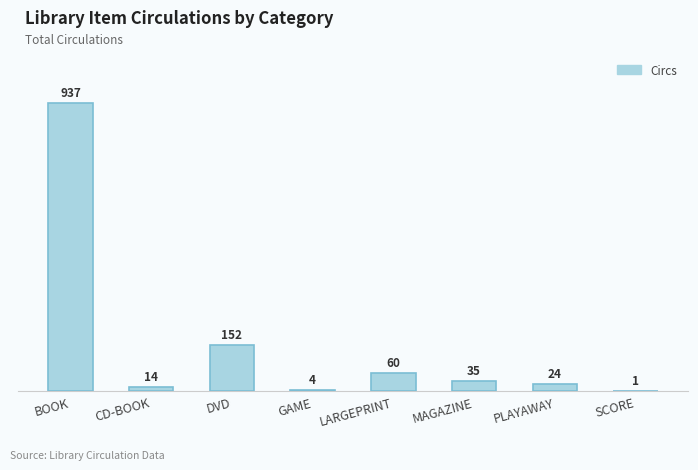

Which category has the highest value across all series?

BOOK